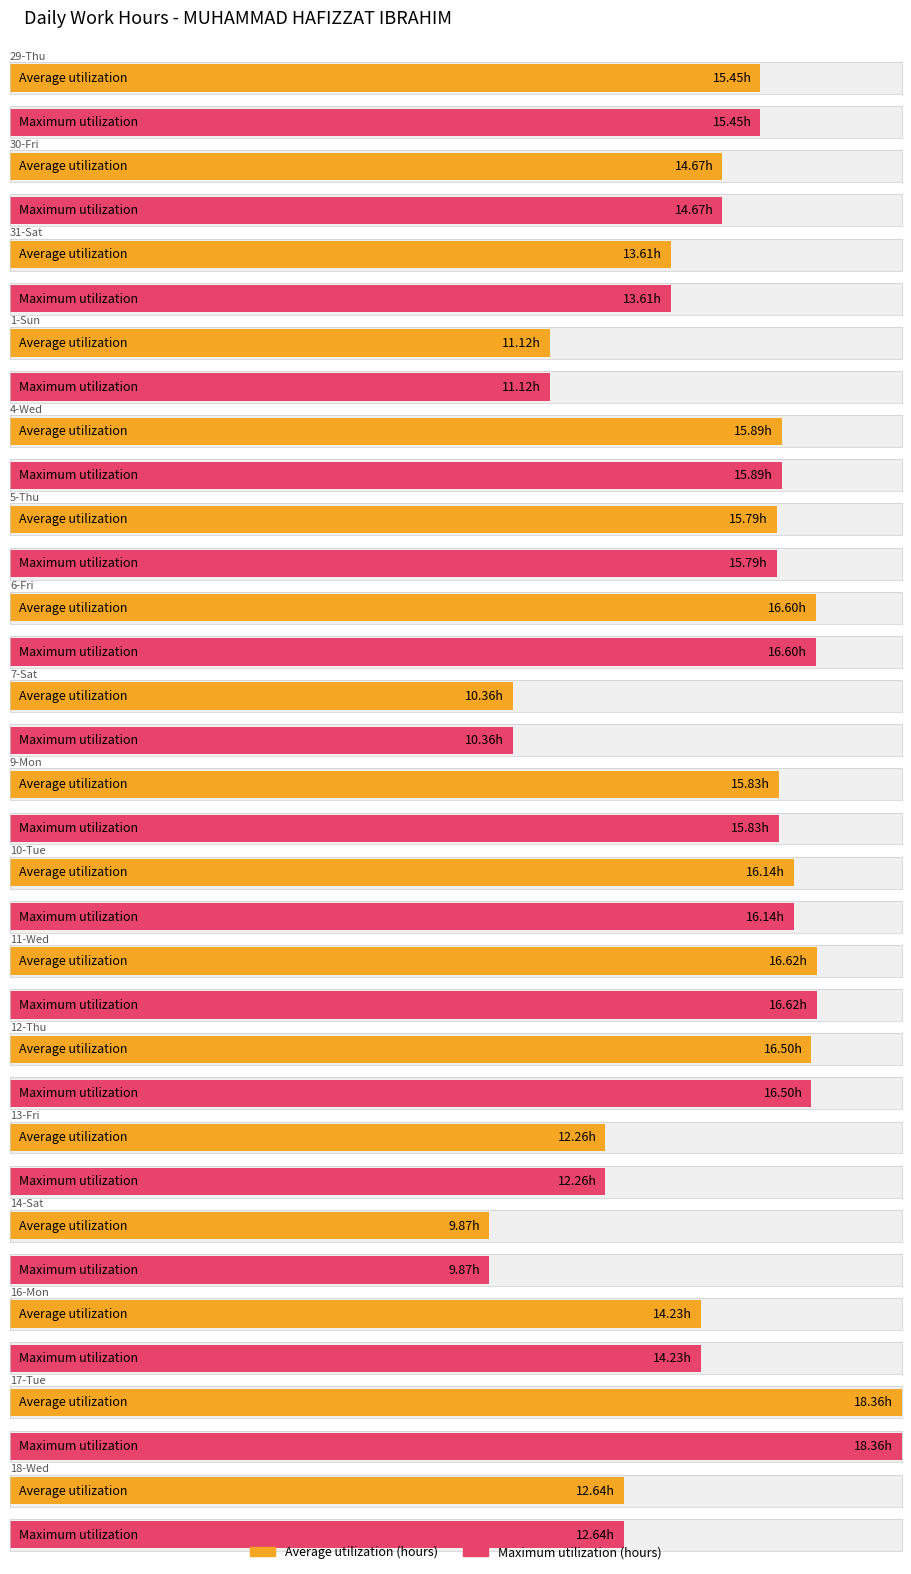

What is the difference between the Average utilization values at 31-Sat and 29-Thu?

1.8